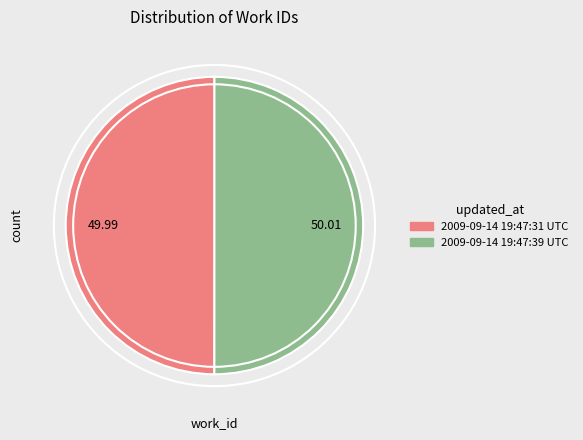

Is the sum of 2009-09-14 19:47:31 UTC and 2009-09-14 19:47:39 UTC greater than half?

Yes